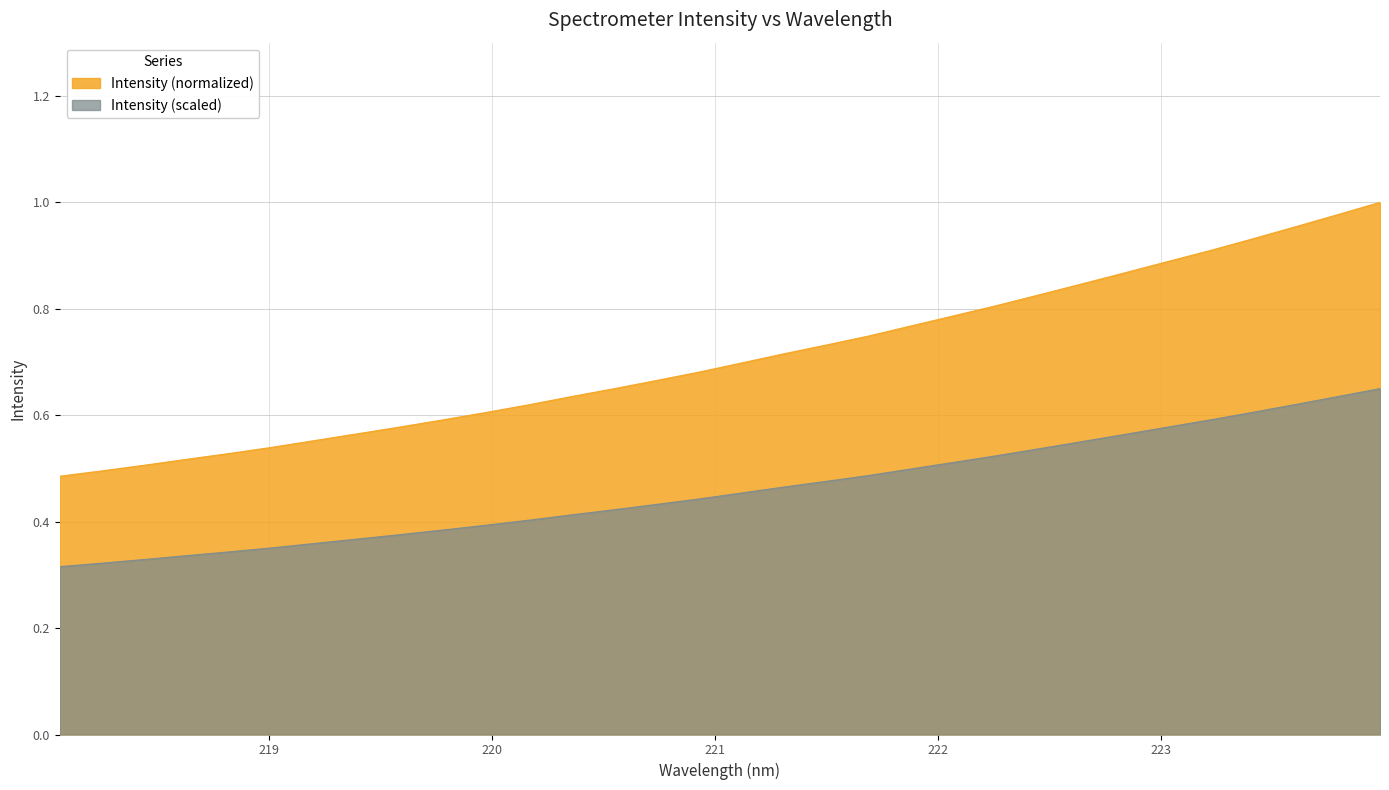

Between 220.5444 and 222.263, which is larger?

222.263